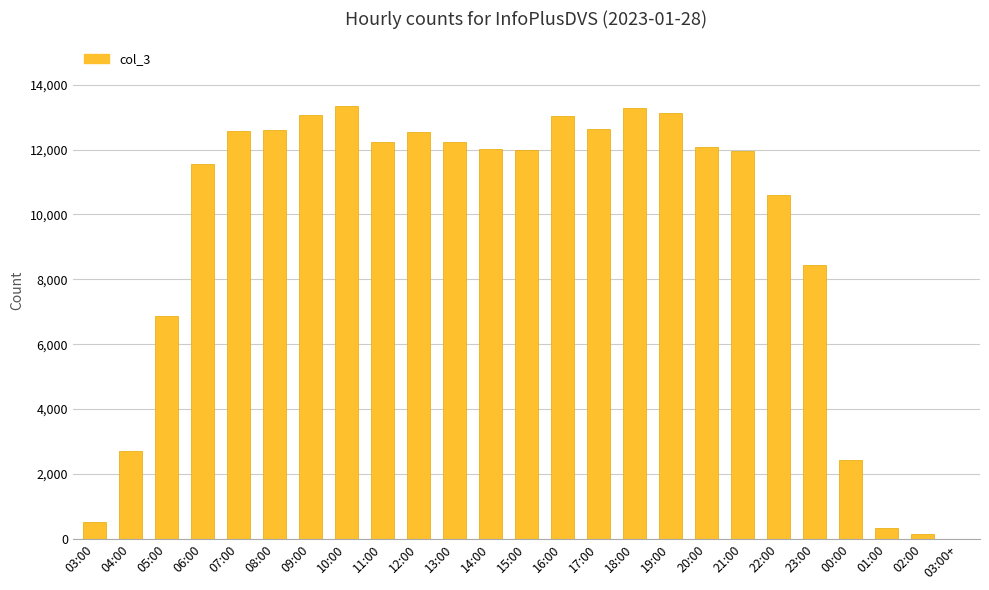

Where does the data first go above 12030?

07:00